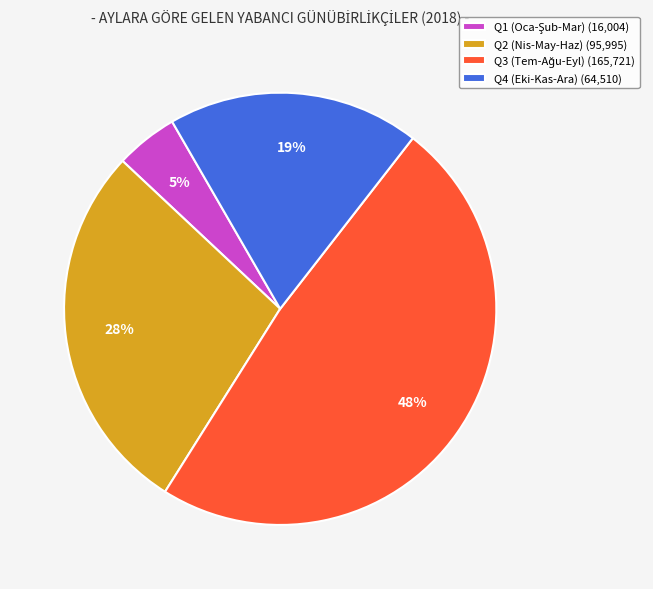

To the nearest percent, what is the average slice percentage?

25%